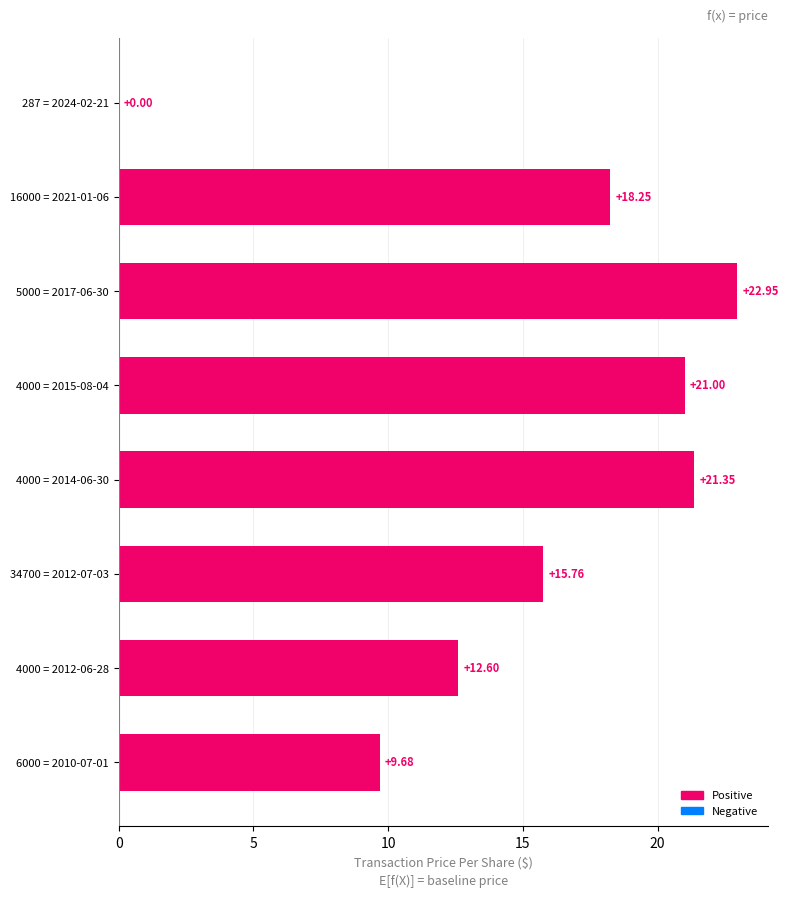

What is the sum of all values?

121.6